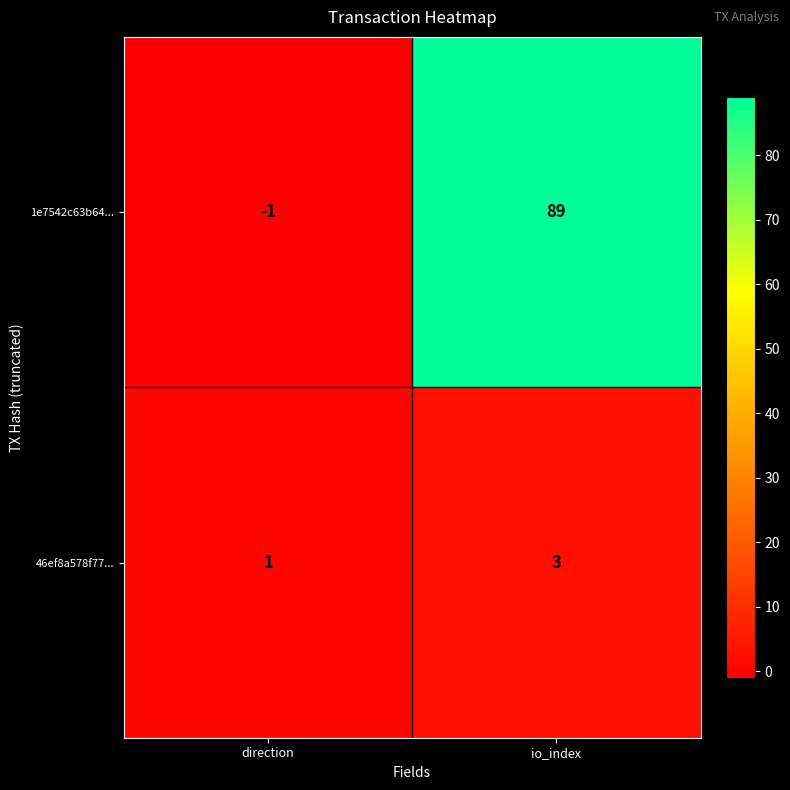

List the series in order of their peak value, lowest first.

46ef8a578f77..., 1e7542c63b64...